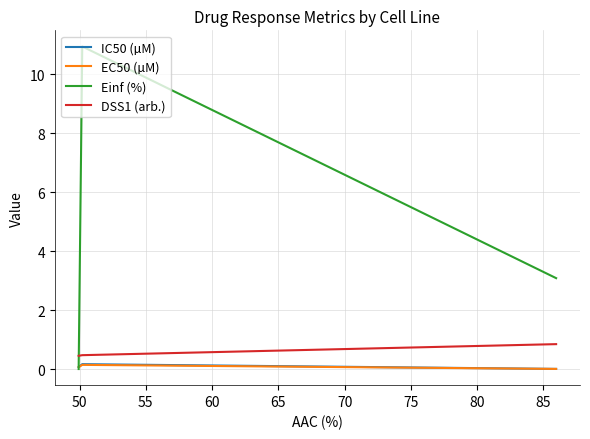

What is the highest value of the DSS1 (arb.) series?

0.8